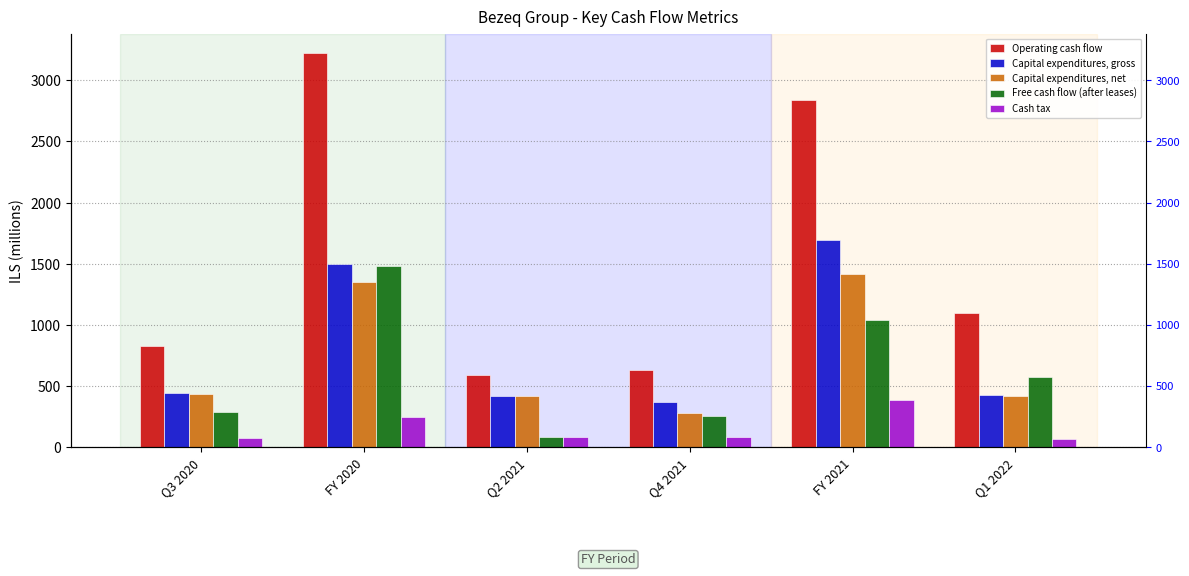

What is the difference between the maximum and minimum values in the Capital expenditures, gross series?

1321